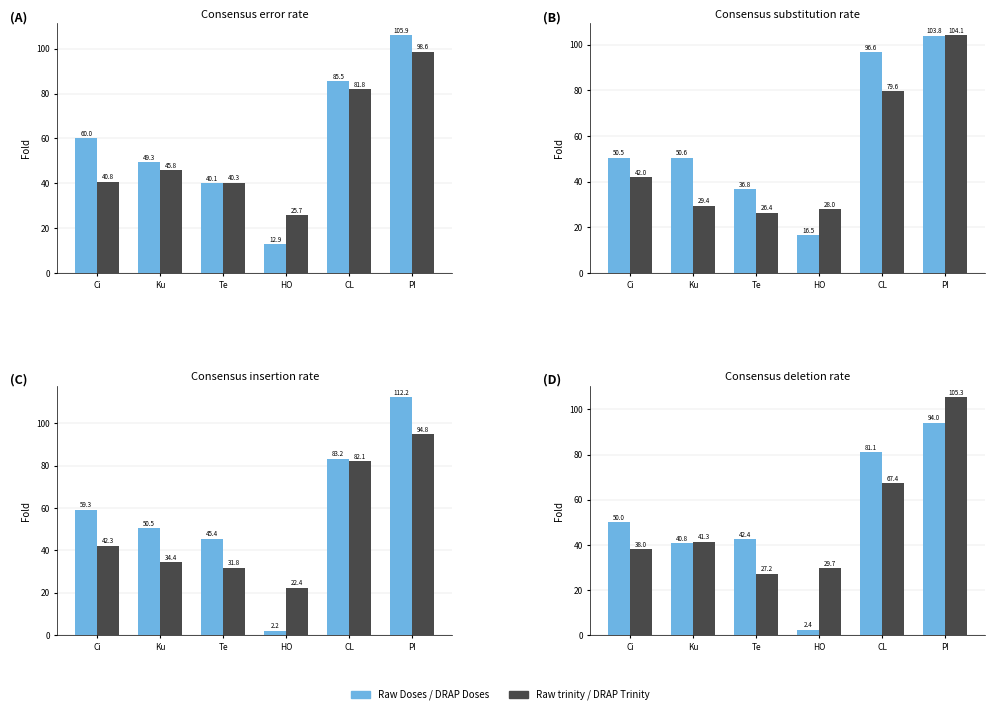

What is the value of the Raw trinity / DRAP Trinity bar at the 2nd from the left?

41.3